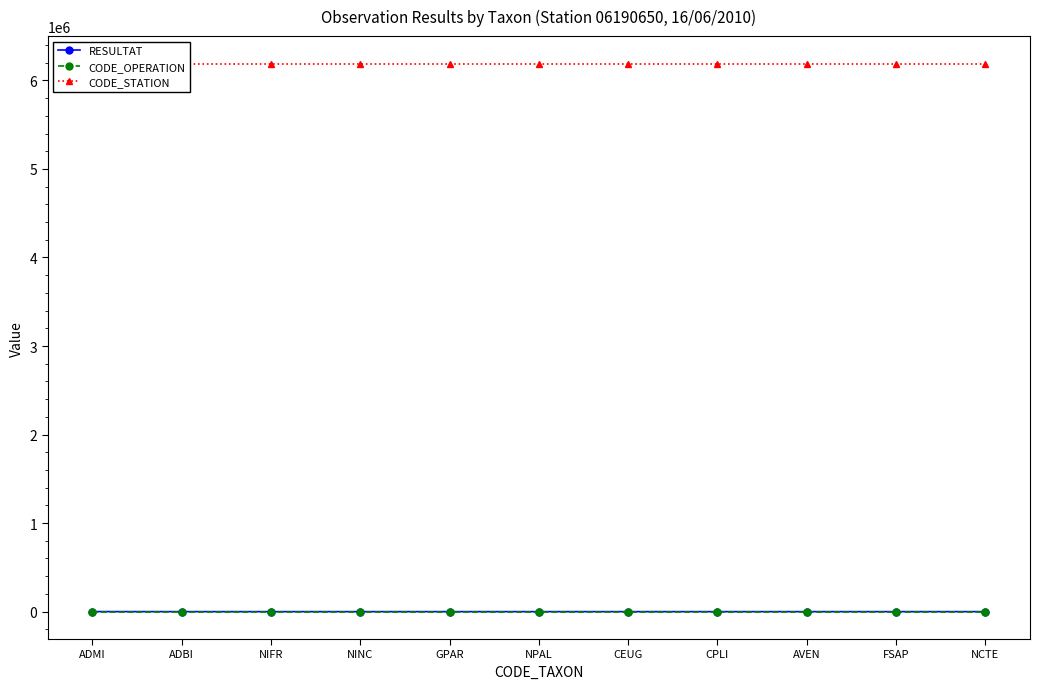

What is the label of the 2nd point from the right?

FSAP